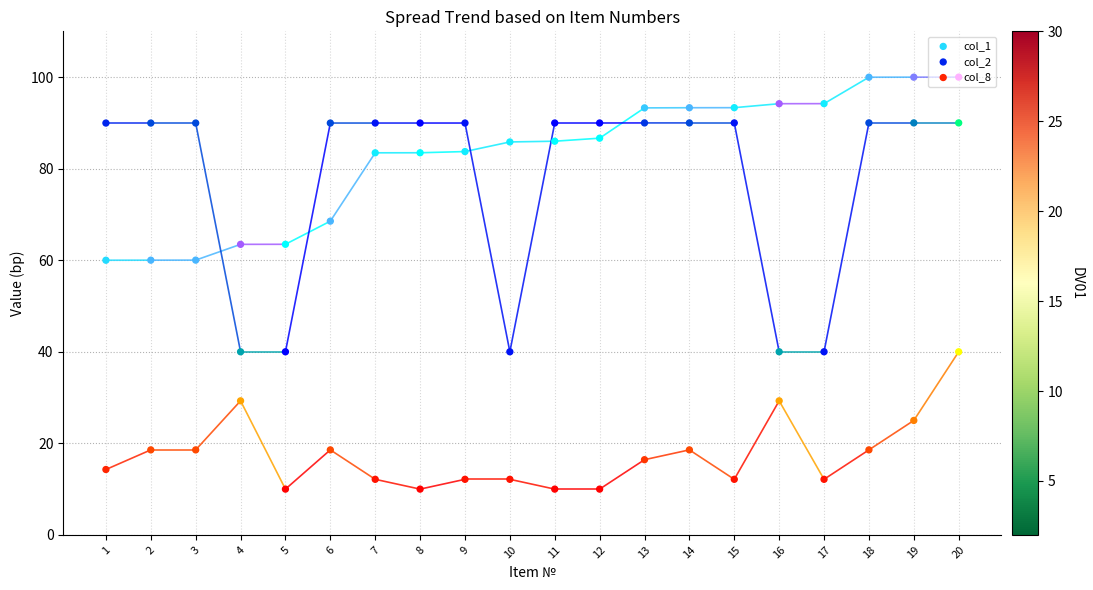

Which series has the largest Y range (max minus min)?

col_2